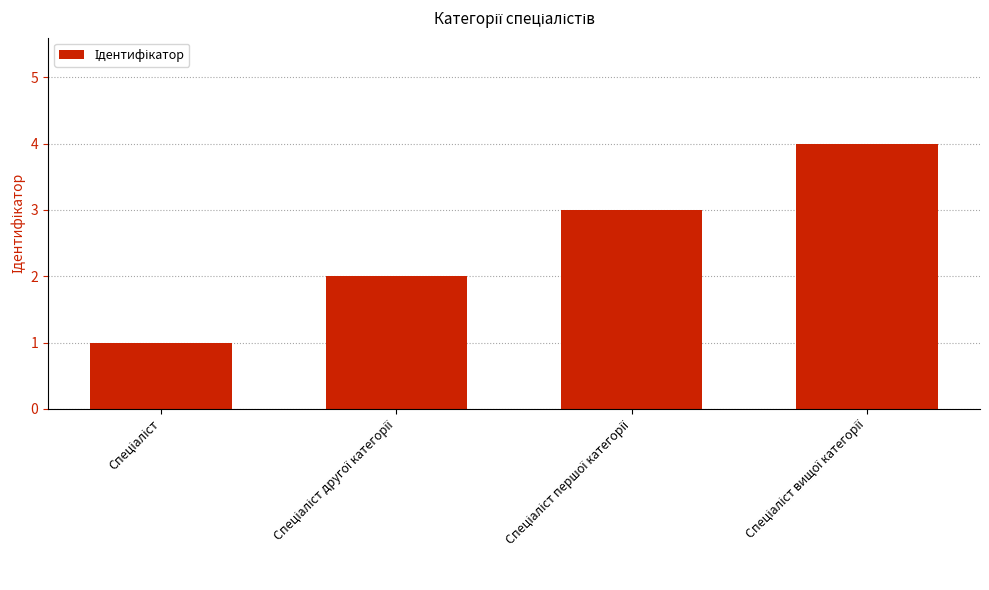

What is the sum of all values?

10